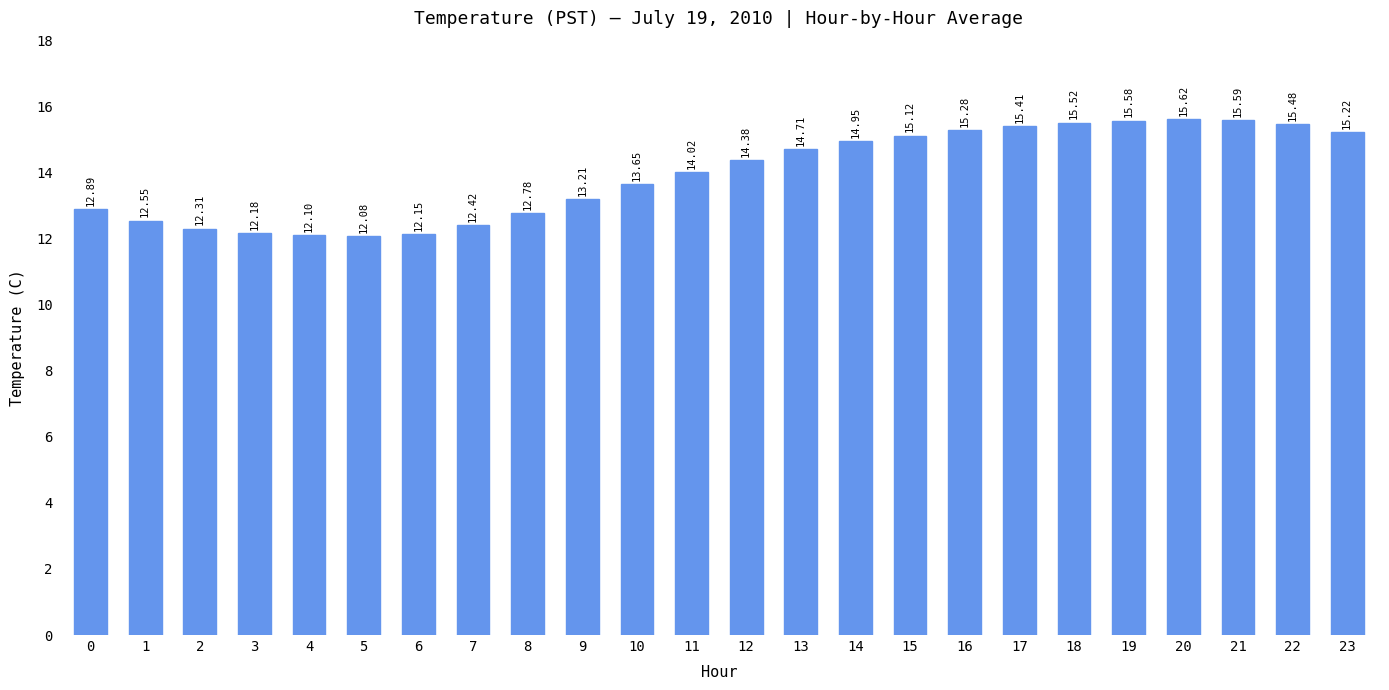

What is the average value?

14.0